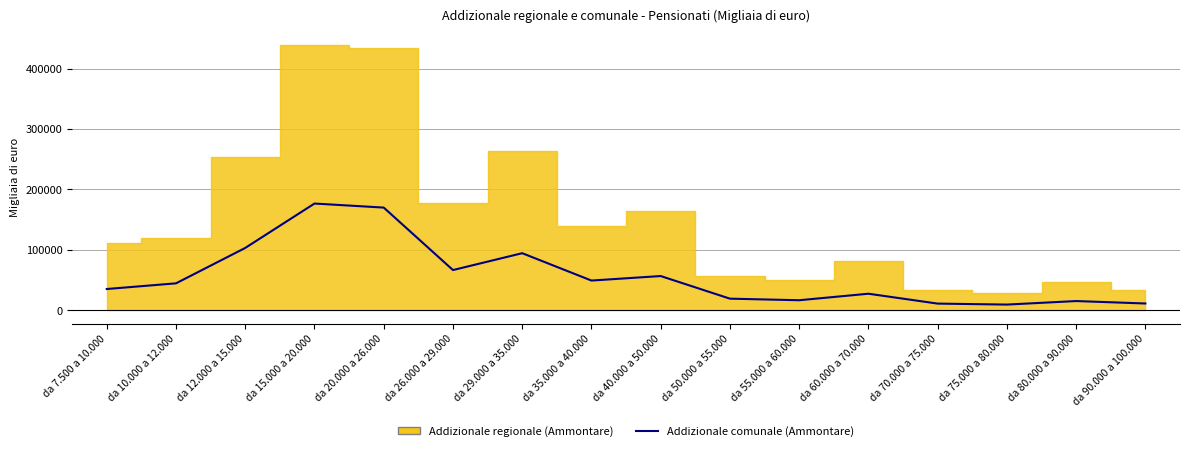

Read the value at da 26.000 a 29.000, to the nearest 10.

66750